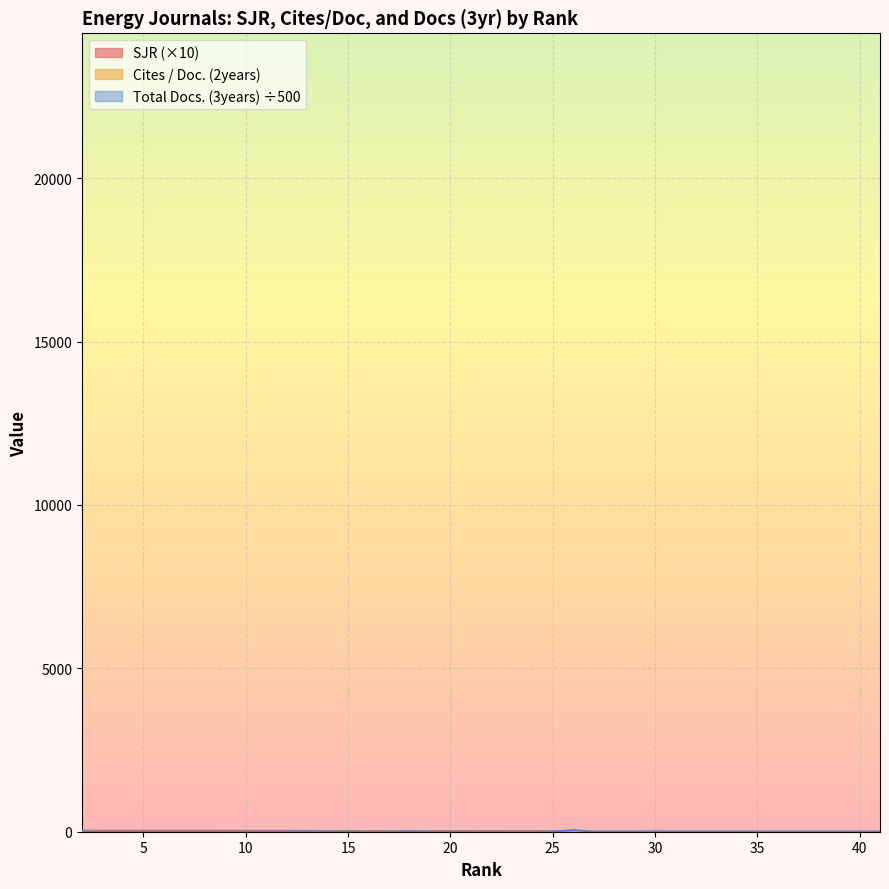

What are all the series names shown in the legend?

SJR, Cites / Doc. (2years), Total Docs. (3years)